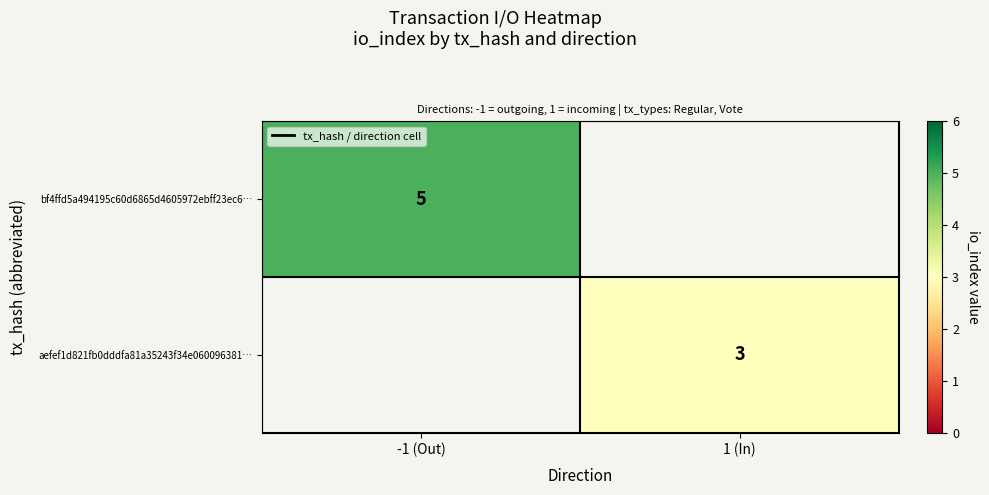

Is the value of aefef1d821fb0dddfa81a35243f34e060096381… at 1 (In) greater than the value of bf4ffd5a494195c60d6865d4605972ebff23ec6… at -1 (Out)?

No